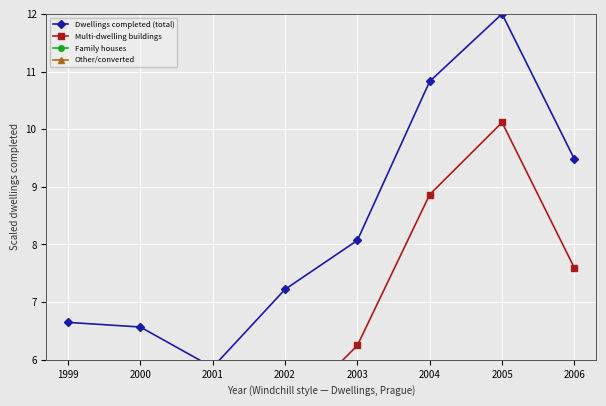

Which category has the lowest value in the Family houses series?

2005